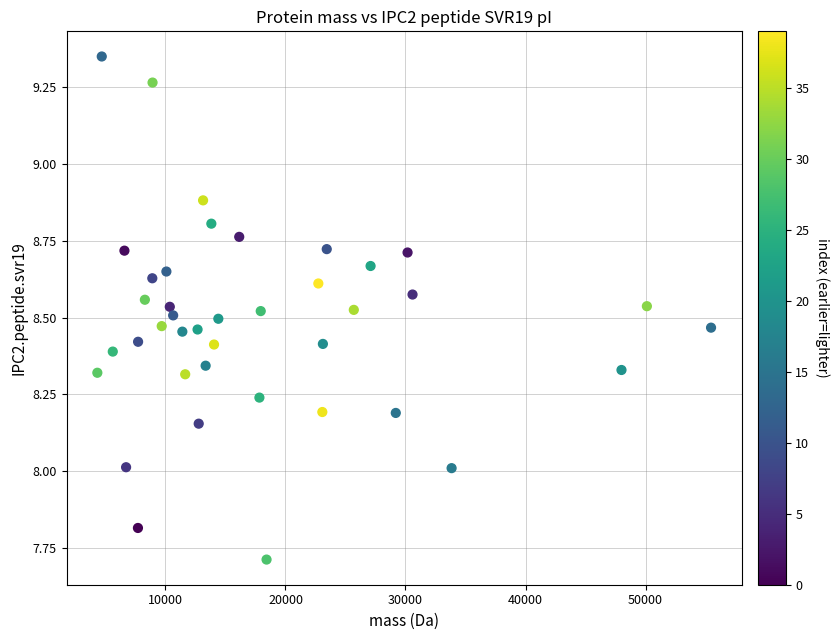

What is the range of Y values (max minus min)?

1.6